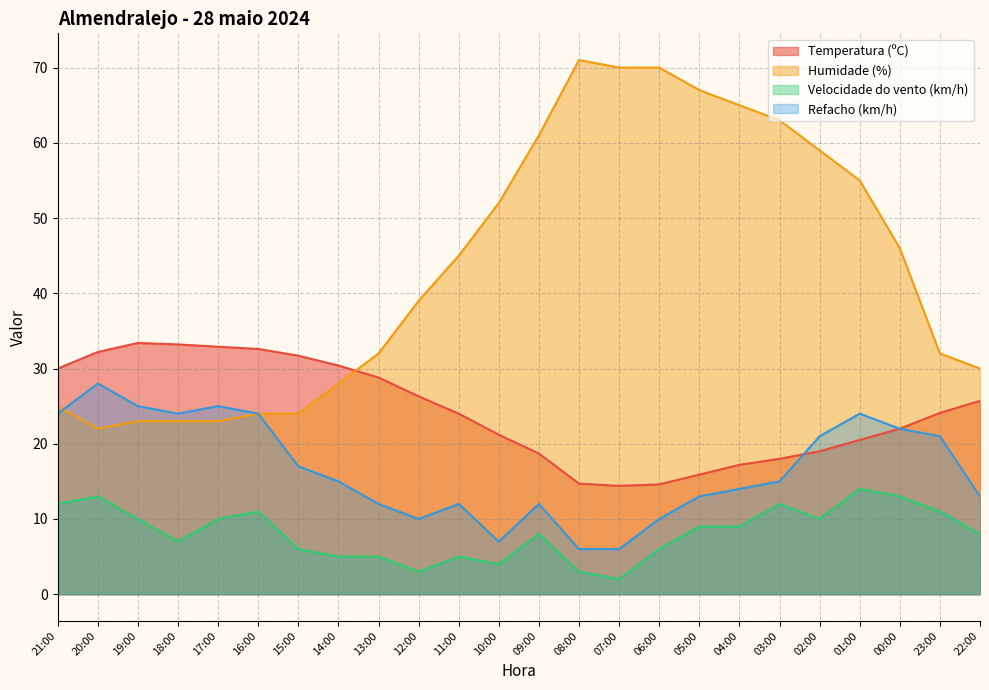

What is the total value across all series at 10:00?

84.2